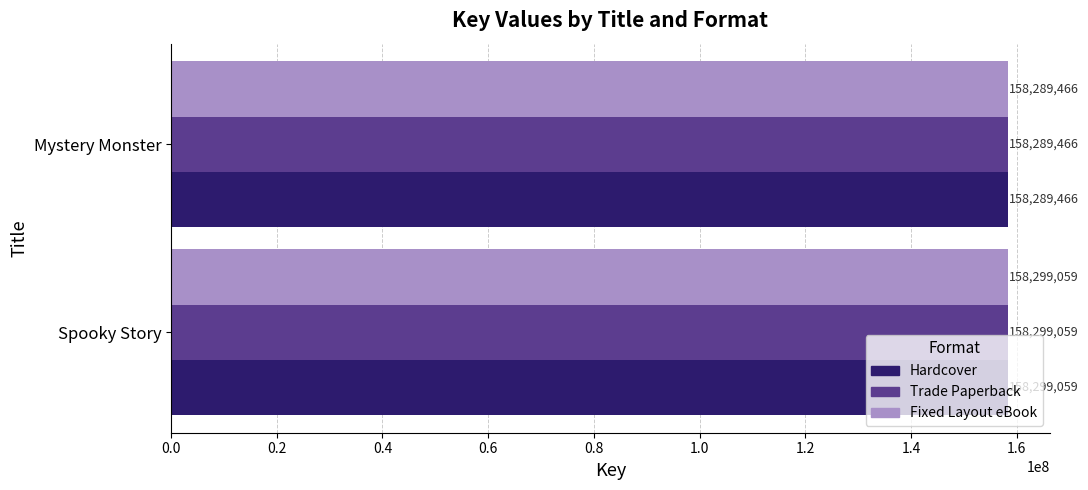

List the labels in order of Trade Paperback value, largest first.

Spooky Story, Mystery Monster